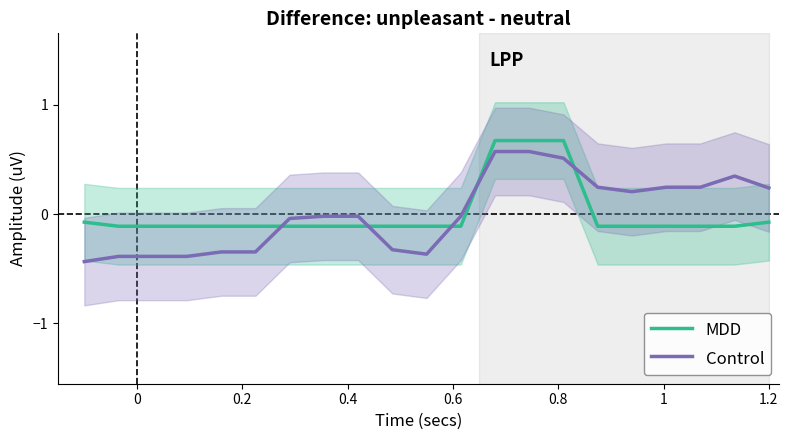

At how many categories does at least one series exceed 0?

9